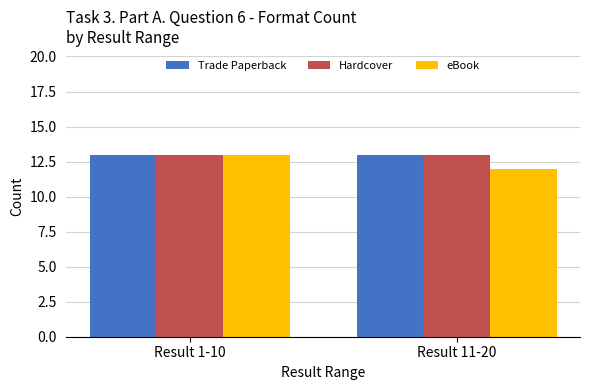

Reading left to right, list all the values displayed in this chart.

Trade Paperback: Result 1-10=13	Result 11-20=13
Hardcover: Result 1-10=13	Result 11-20=13
eBook: Result 1-10=13	Result 11-20=12